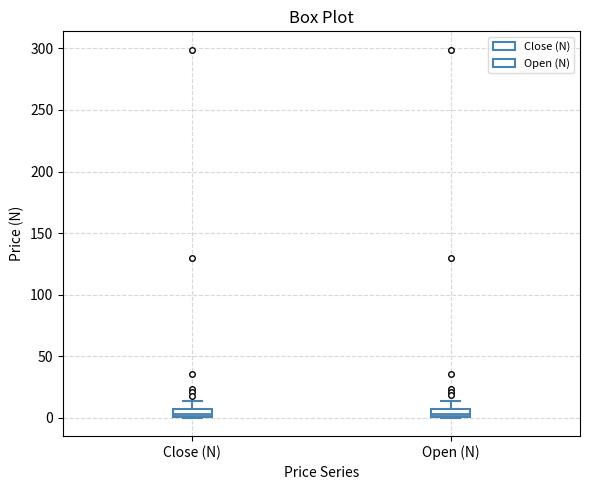

Where is the upper edge of the box for Close (N) on the y-axis? The values are not printed on the chart, so give them approximately, as read against the axis.

5